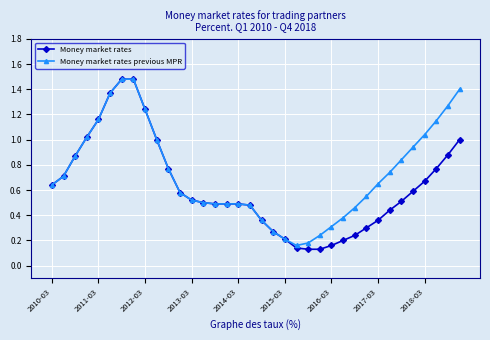

Rank the series by their average value, from highest to lowest.

Money market rates previous MPR, Money market rates